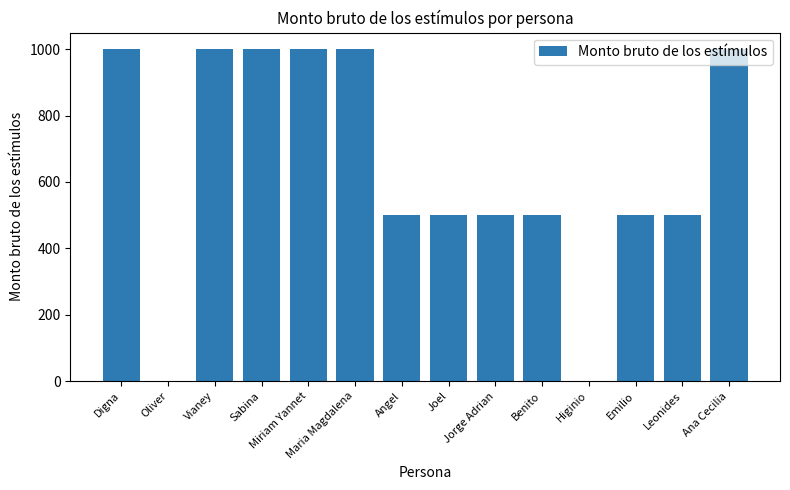

What is the change in value from Maria Magdalena to Benito?

-500